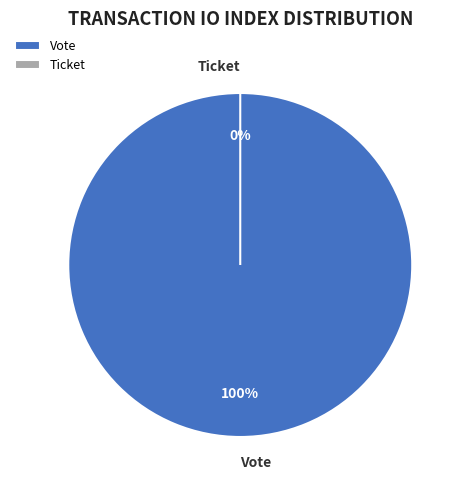

To the nearest percent, what is the average slice percentage?

50%